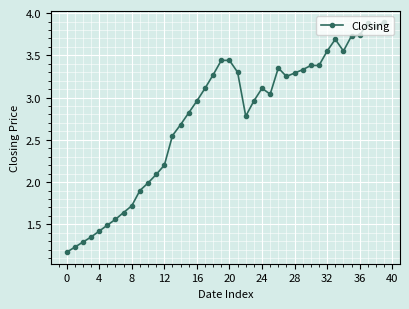

How many lines are shown in the chart?

1